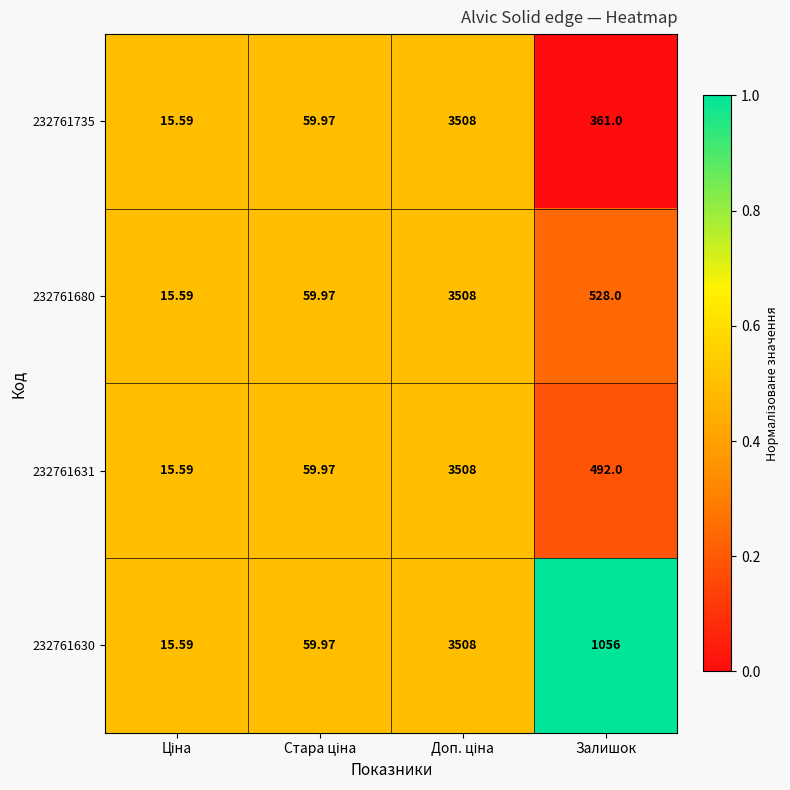

Where is 232761630 nearest to the value 1761?

Залишок